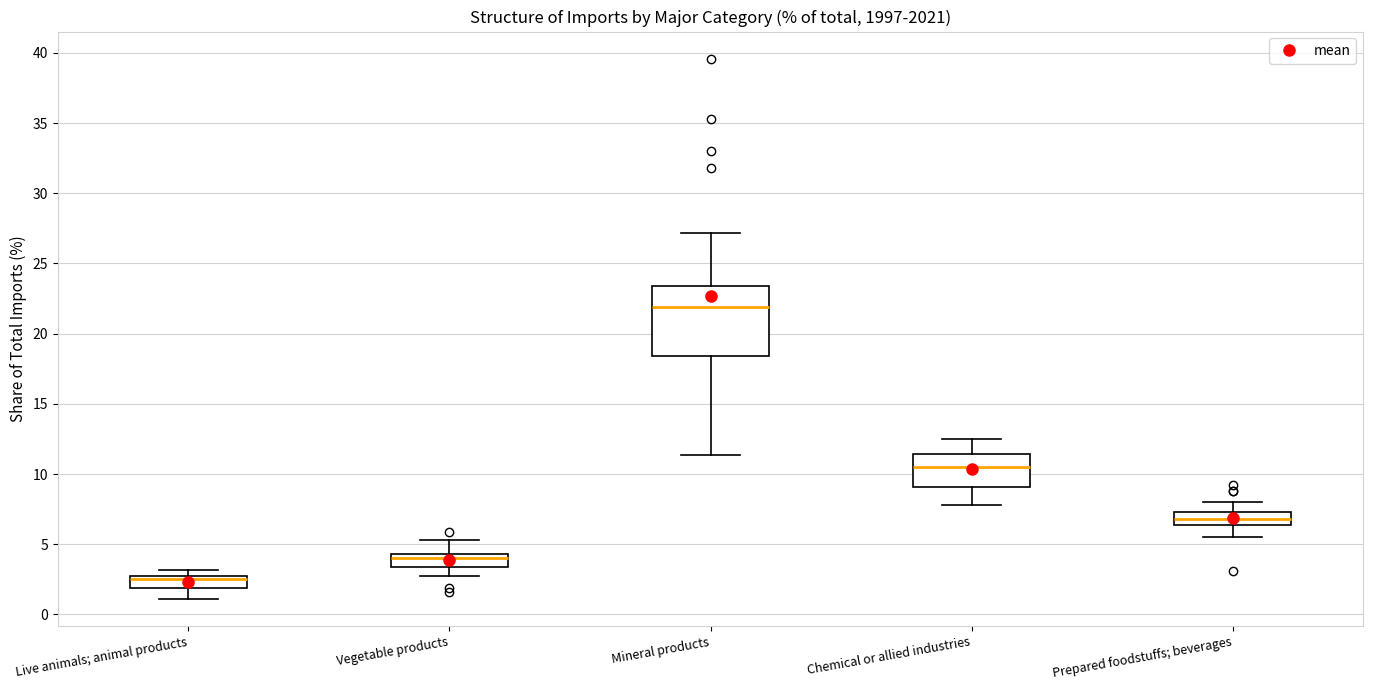

Reading left to right, transcribe this box plot: for each box, give where its median line is, the range the box spans, and where its two whiskers end, as read against the y-axis. The values are not printed on the chart, so give them approximately, as read against the axis.

Live animals; animal products: median 2.5 (just below the box's upper edge), box 2.0 to 2.5, whiskers 1.0 to 3.0
Vegetable products: median 4.0, box 3.5 to 4.5, whiskers 2.5 to 5.5
Mineral products: median 22.0, box 18.5 to 23.5, whiskers 11.5 to 27.0
Chemical or allied industries: median 10.5, box 9.0 to 11.5, whiskers 8.0 to 12.5
Prepared foodstuffs; beverages: median 7.0, box 6.5 to 7.5, whiskers 5.5 to 8.0